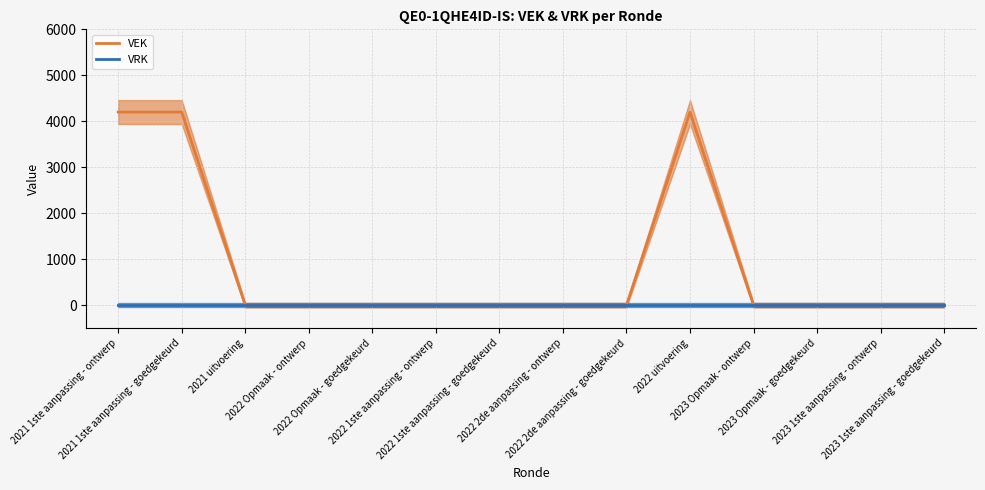

True or false: VRK has more than 1 points higher than both neighbors.

False